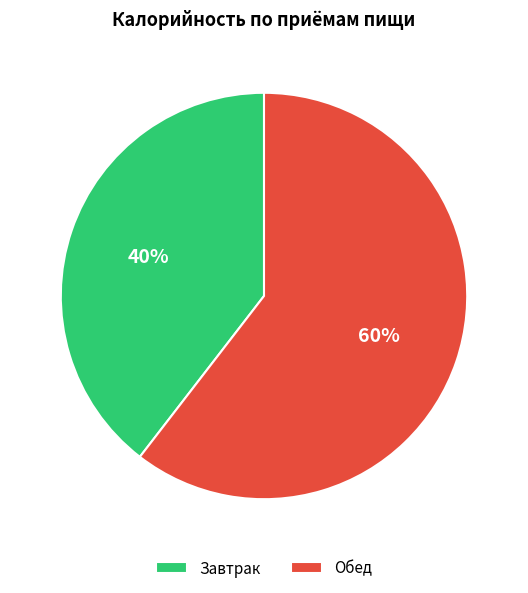

How many slices are in this pie chart?

2